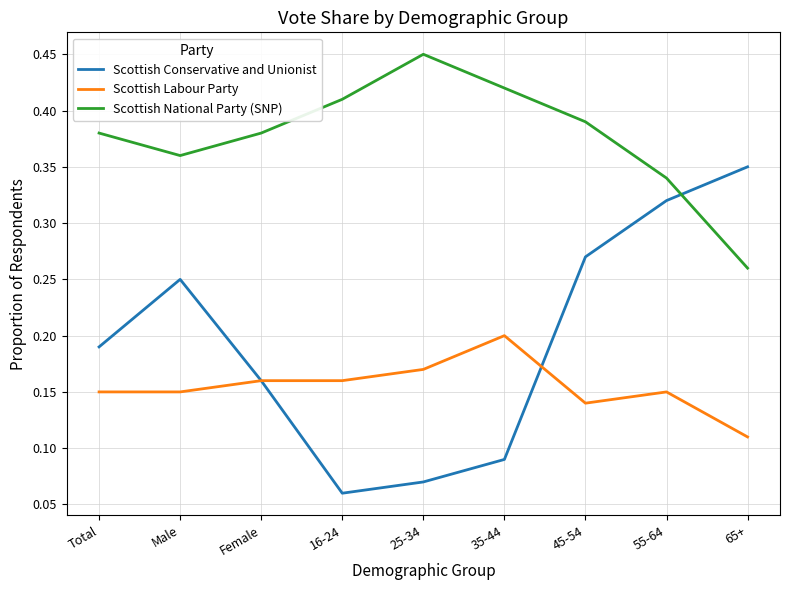

Count the Scottish Conservative and Unionist values in the range 0 to 1.

9